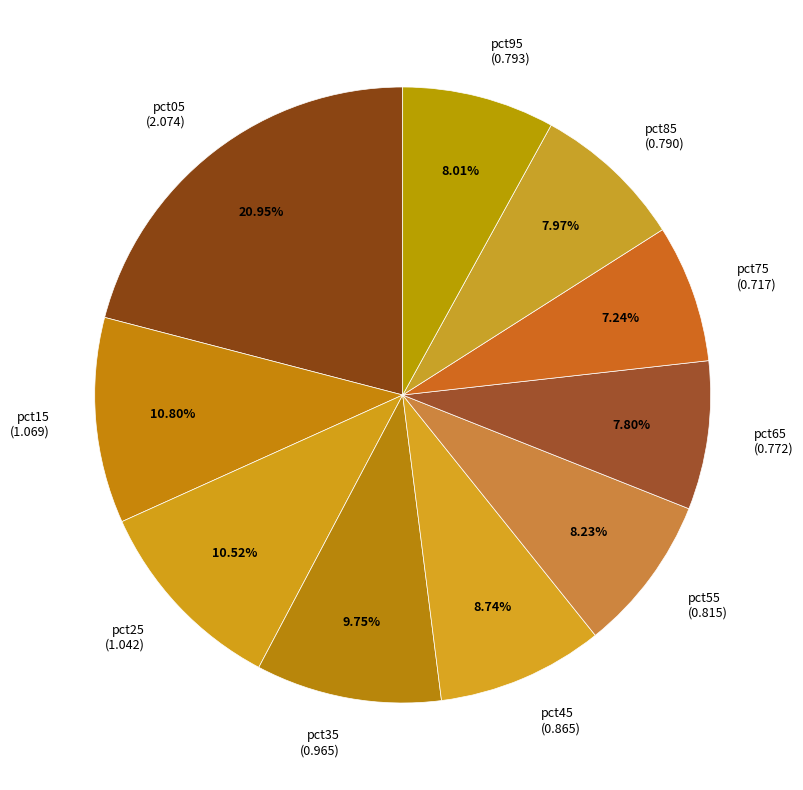

What is the total percentage of pct75 and pct25?

17.8%